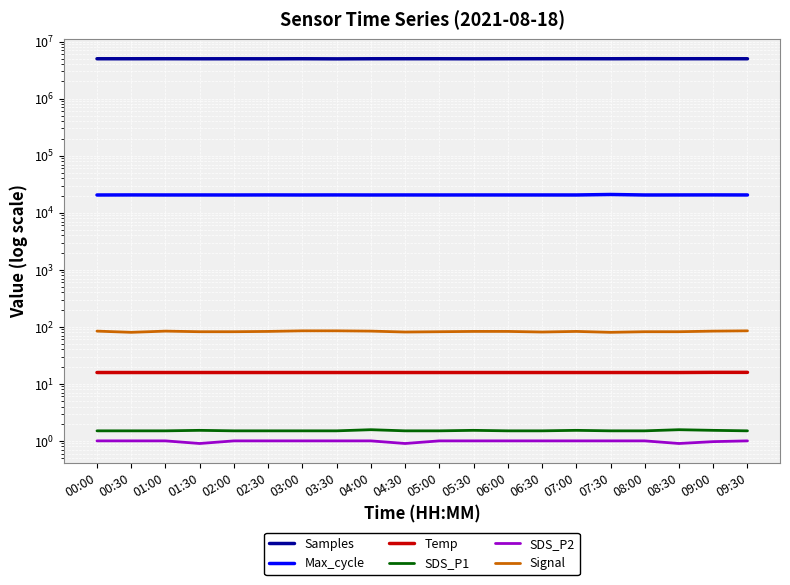

The Signal series shows 145.1 at 06:30. True or false?

False